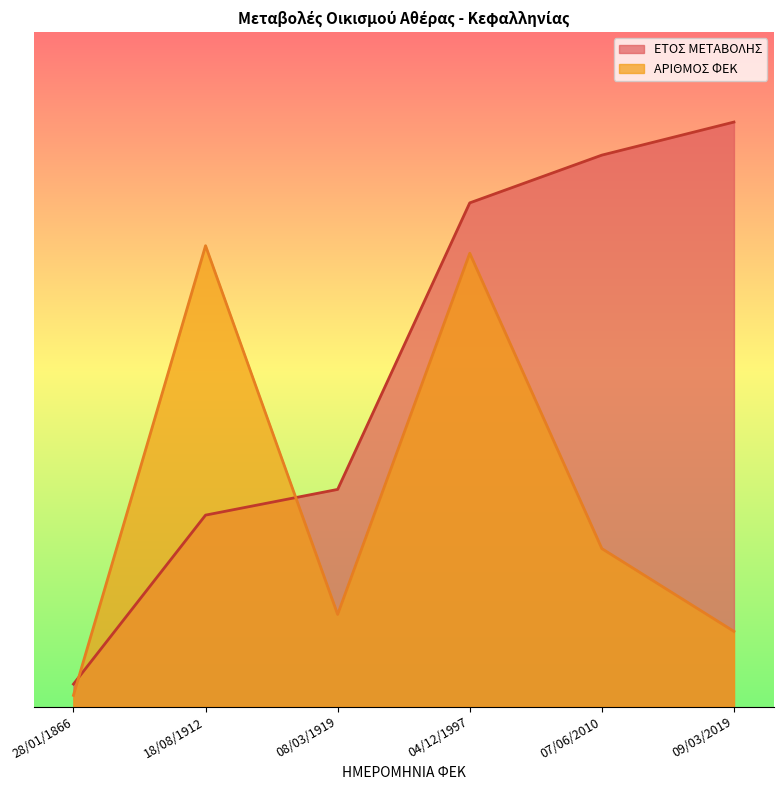

What is the spread (max minus min) of values at 09/03/2019?

226.5